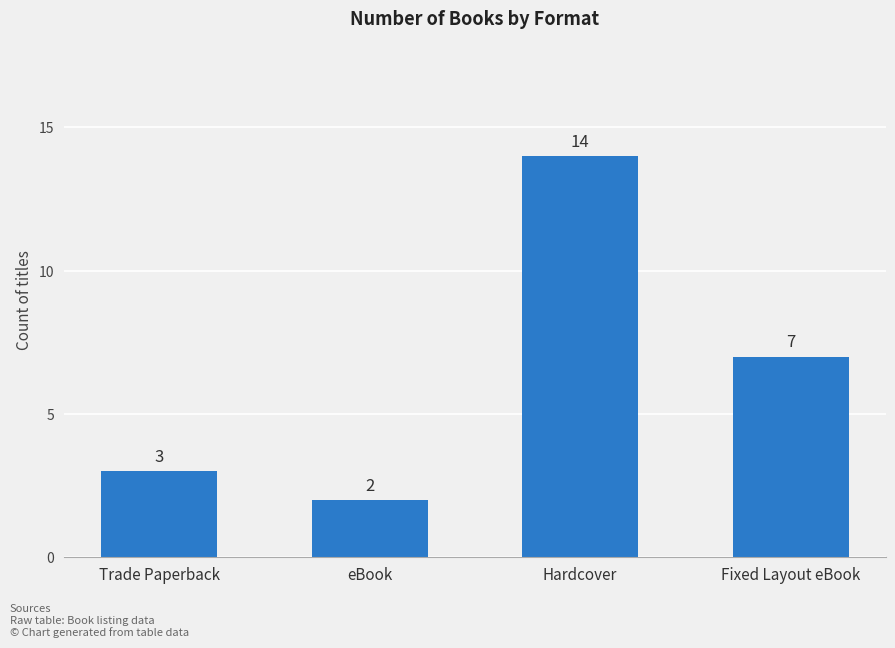

What is the value of the 4th bar from the left?

7